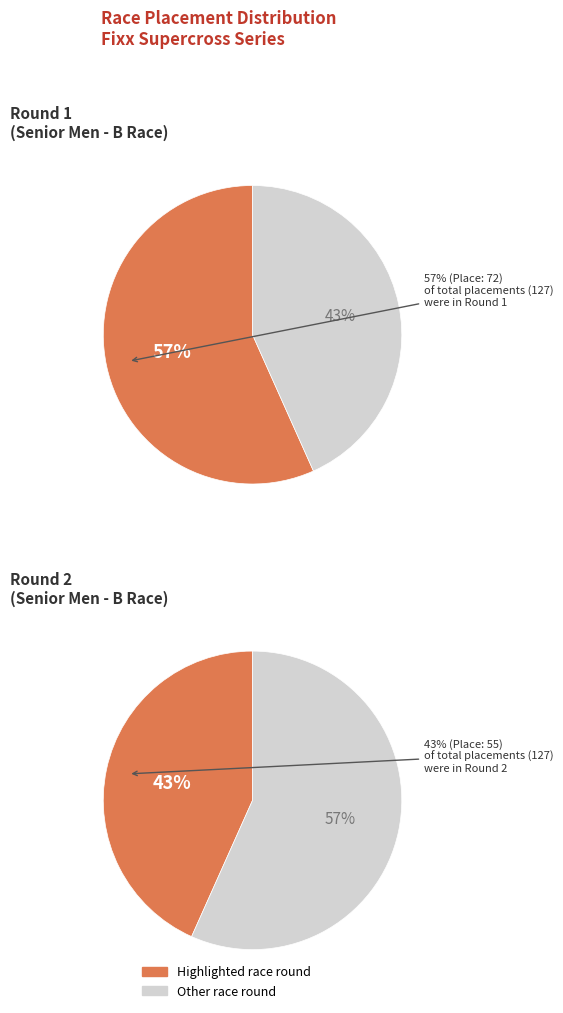

What is the largest slice in the pie chart?

Fixx Supercross Series Round 1